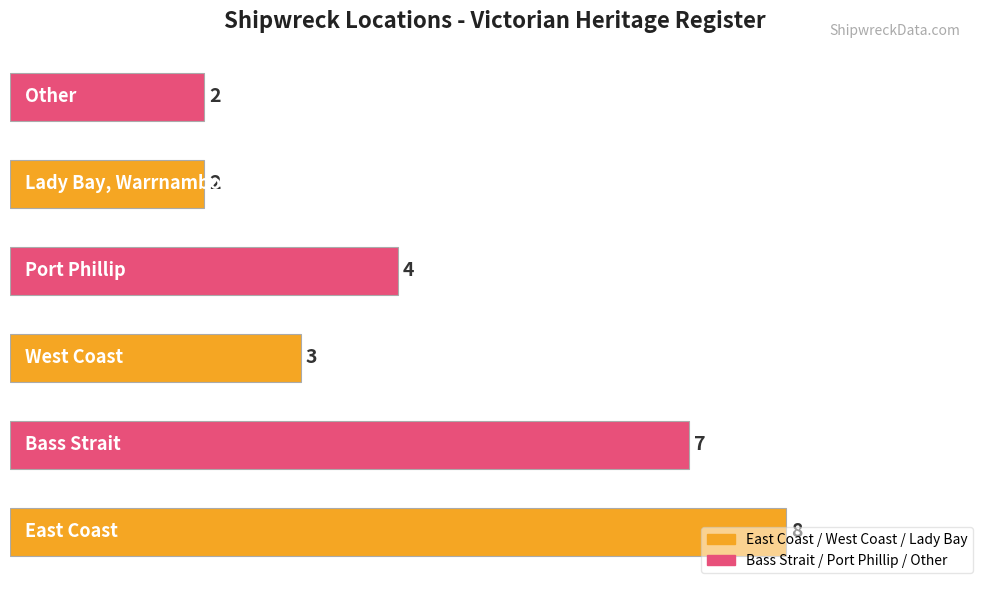

Count the values in the range 2 to 7.

5